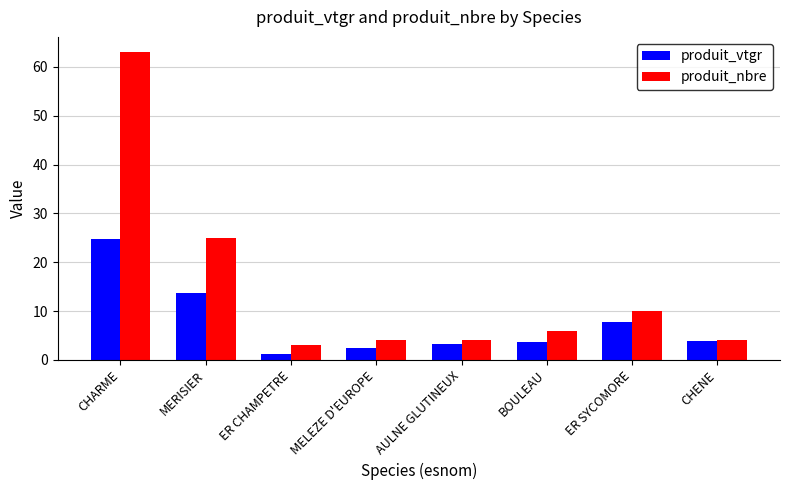

At which label does produit_vtgr first exceed 3?

CHARME